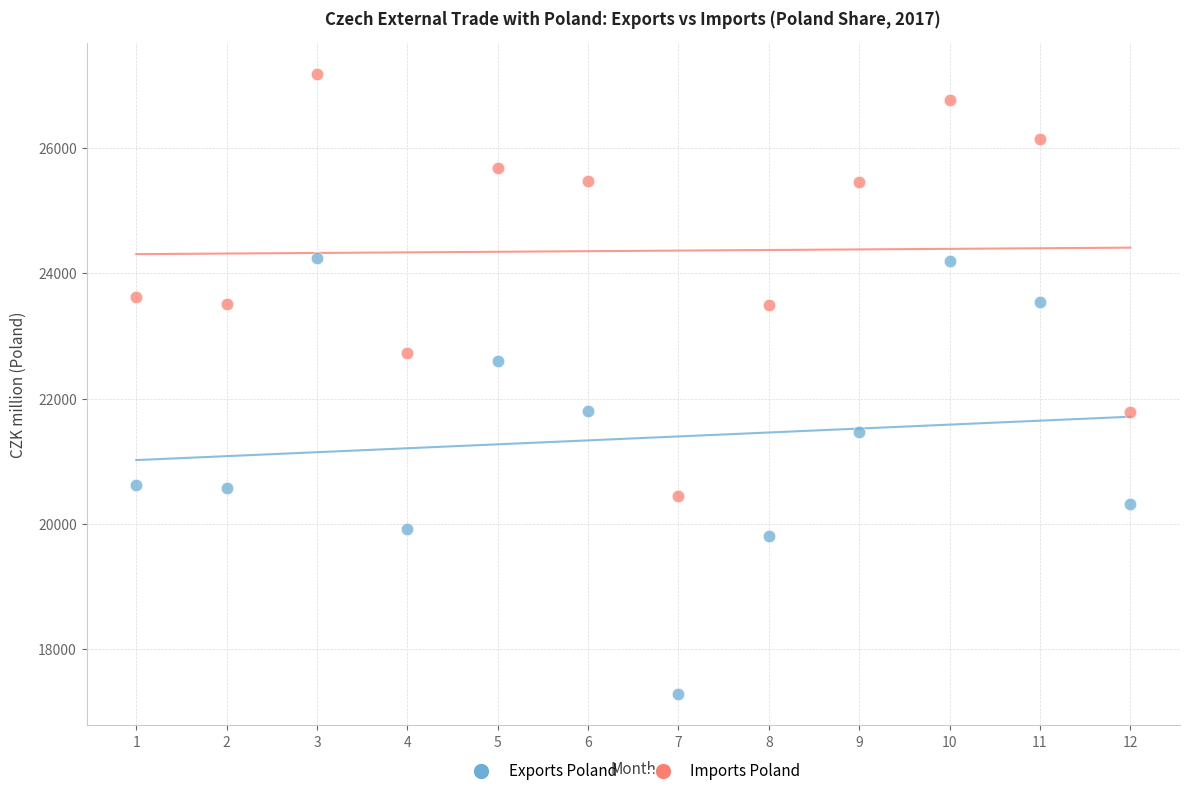

Across all data points, what is the range of X values (max minus min)?

11